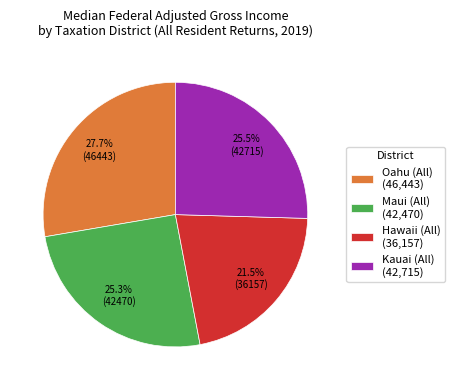

Between Kauai (All) (42,715) and Hawaii (All) (36,157), which is larger?

Kauai (All) (42,715)